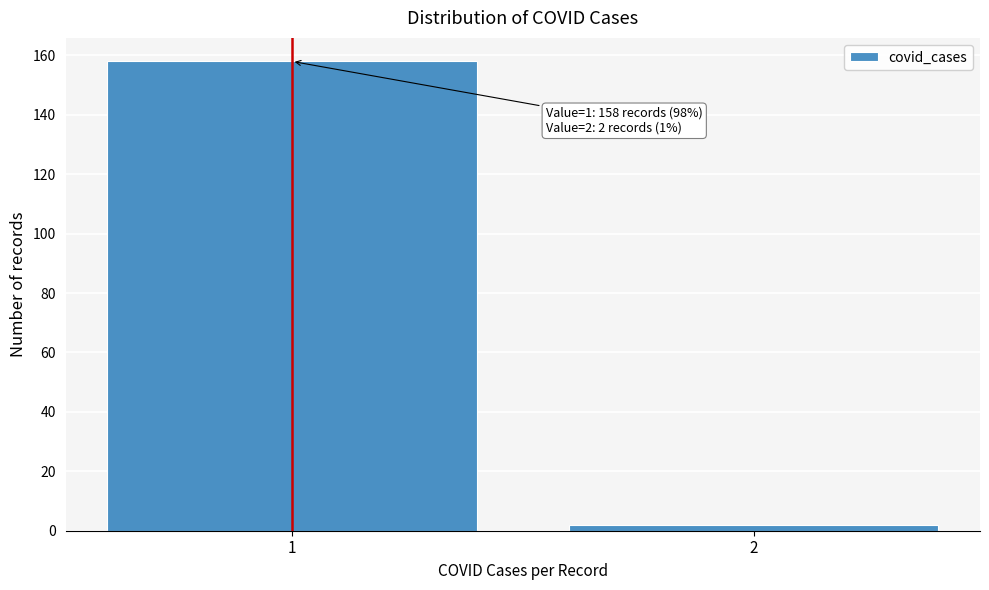

Reading right to left, list all the values displayed in this chart.

2	158